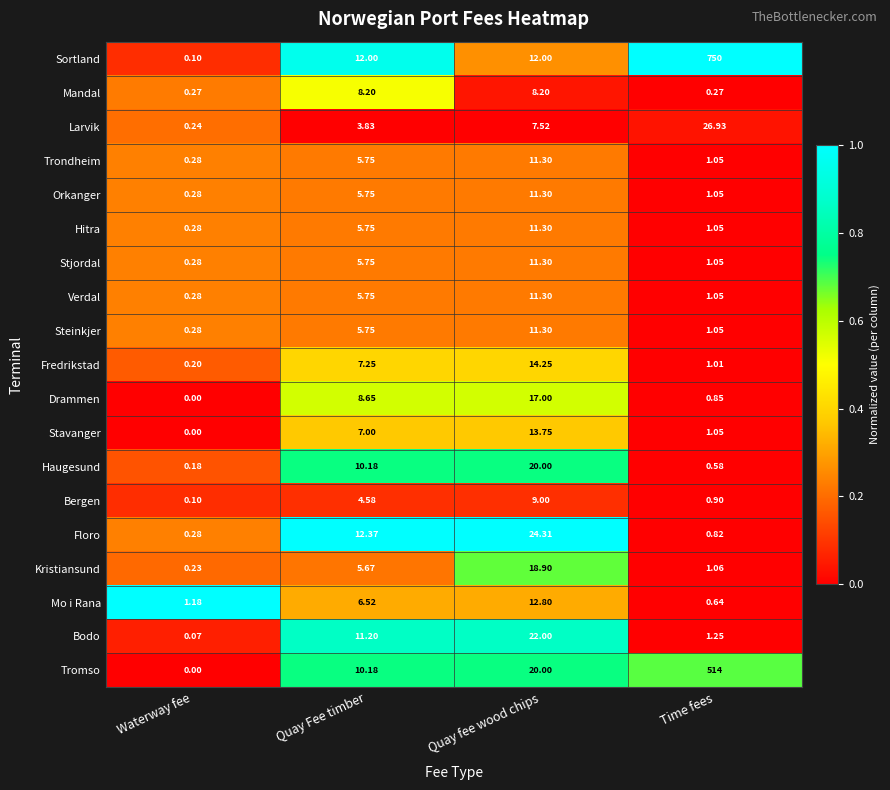

Which series has the largest total across all categories?

Sortland